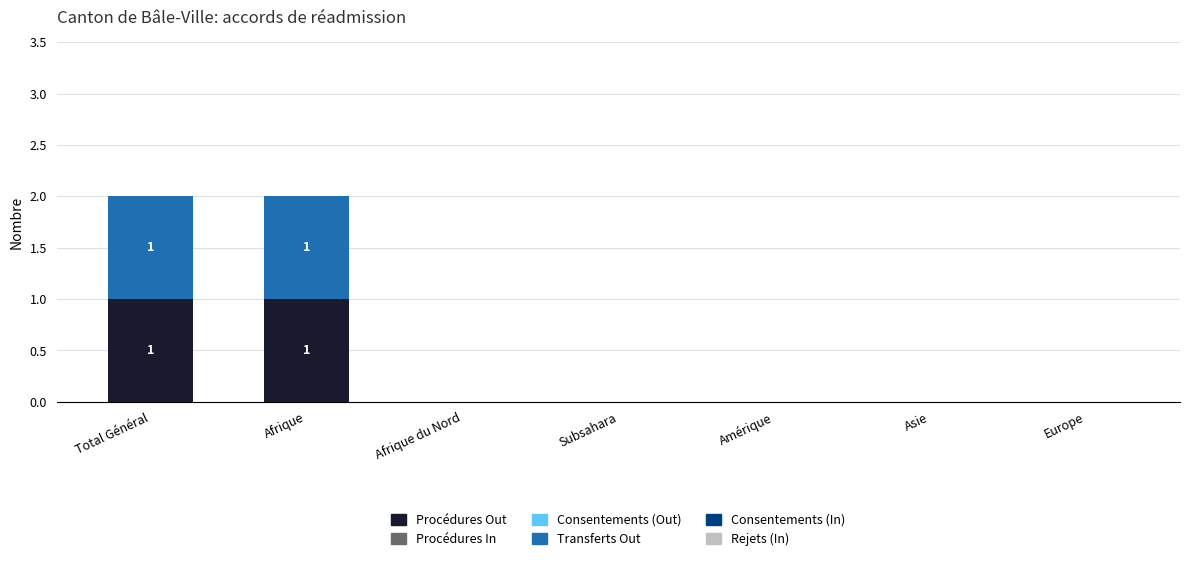

Reading right to left, list the values for the Procédures Out series.

Europe=0	Asie=0	Amérique=0	Subsahara=0	Afrique du Nord=0	Afrique=1	Total Général=1